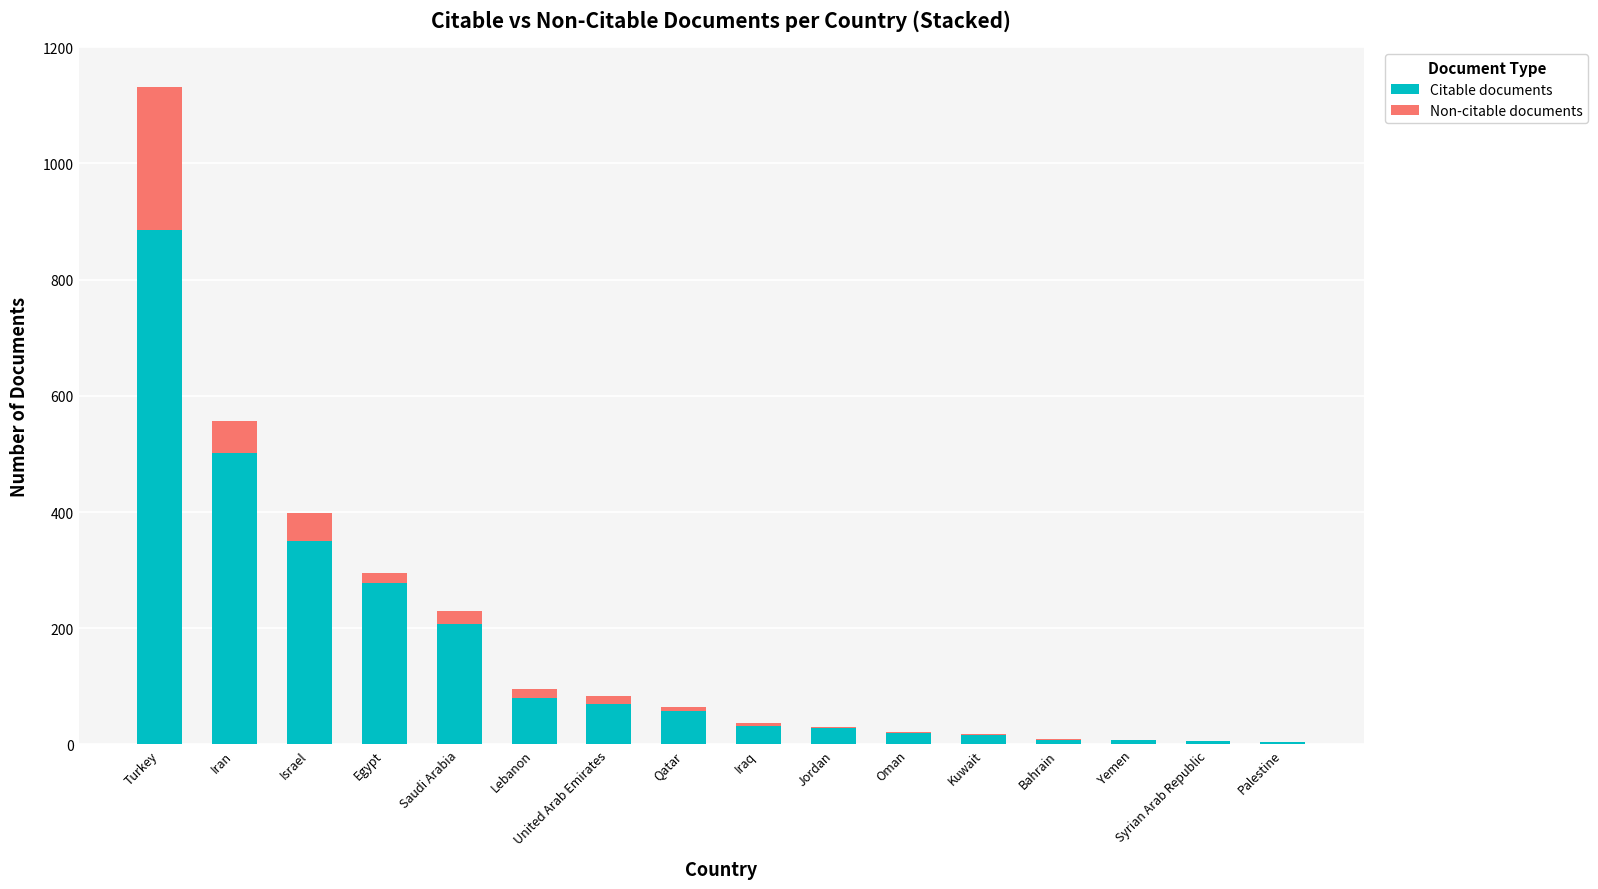

What value does the Citable documents series have at Israel?

350